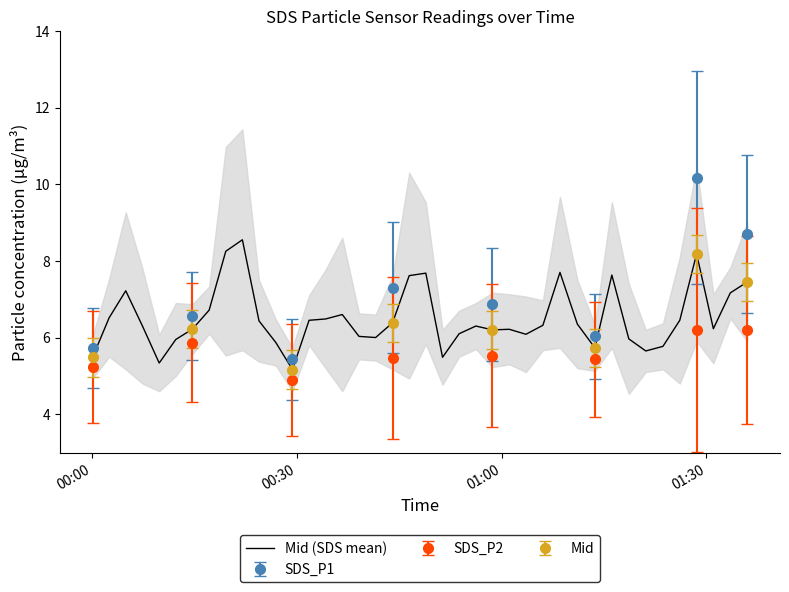

True or false: the data has more than 0 interior local peaks.

True